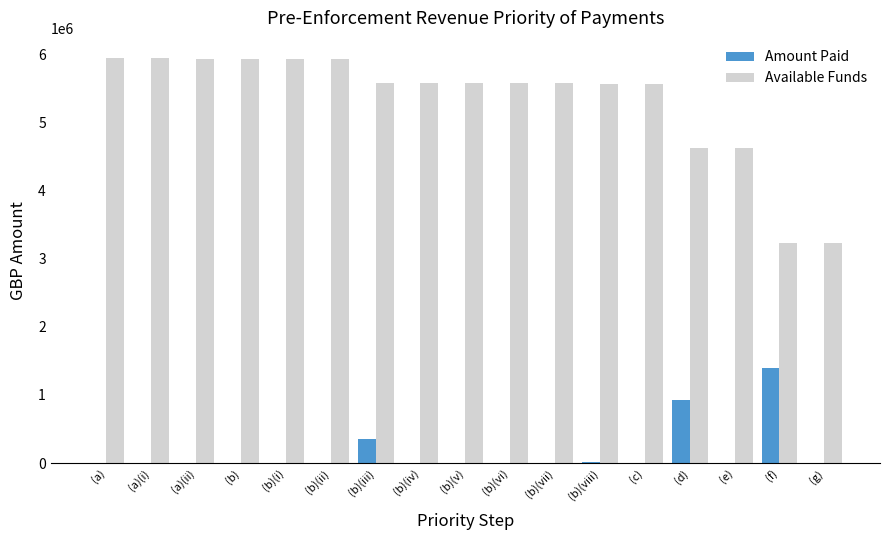

True or false: Available Funds has a value of 5935578.1 at (a)(ii).

True